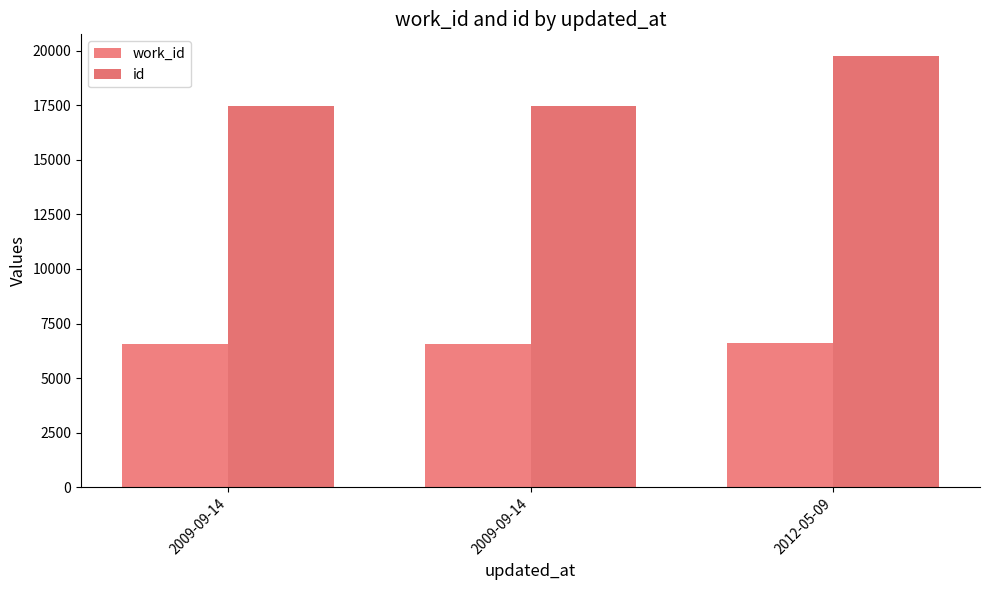

True or false: id has a value of 17480 at 2009-09-14.

True